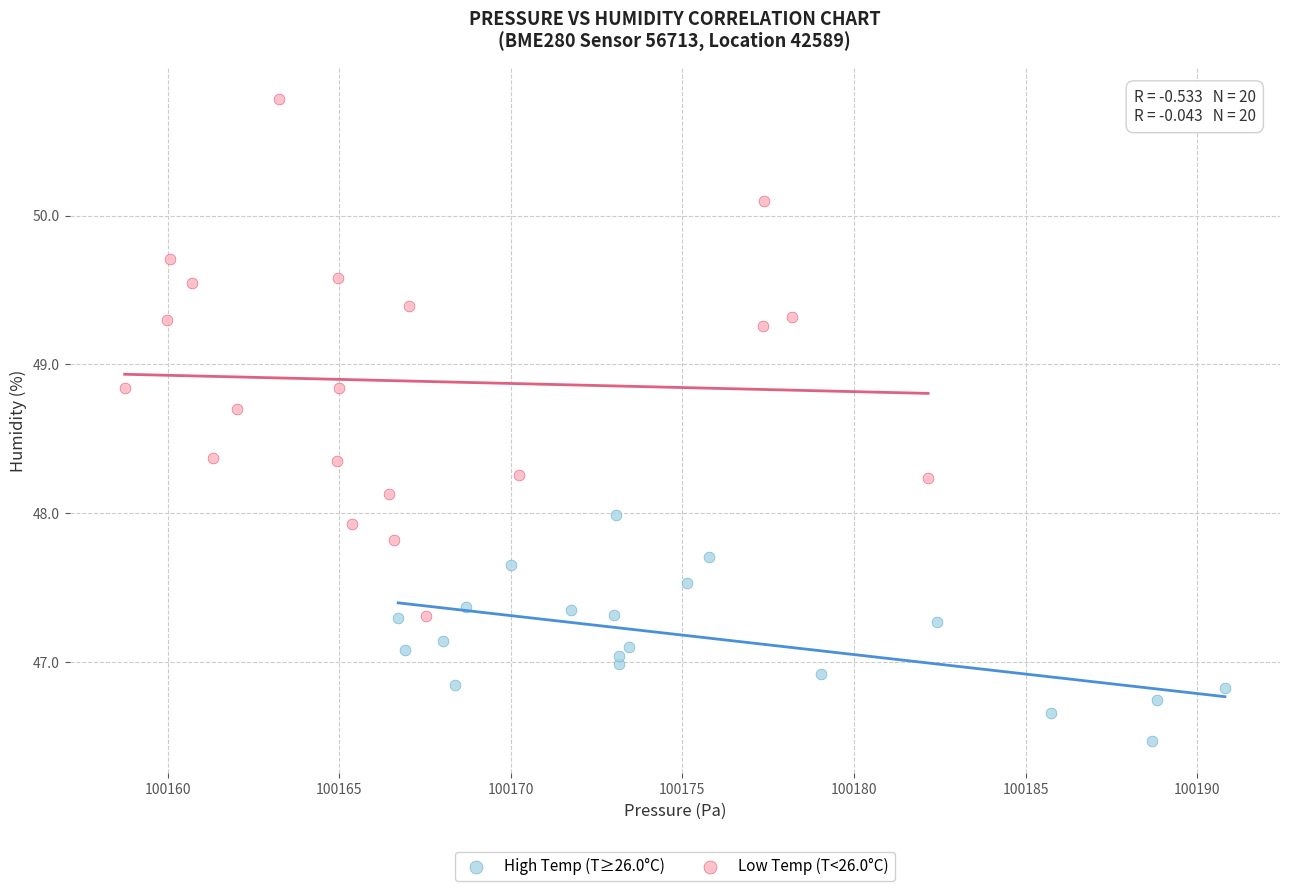

Which series contains the lowest Y value?

High Temp (T≥26.0°C)